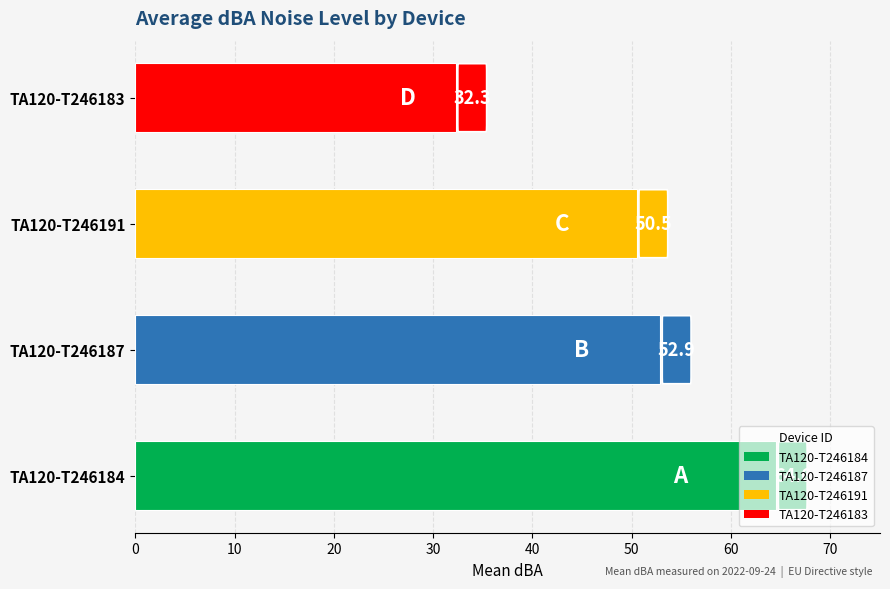

What value does the data have at TA120-T246183?

32.3